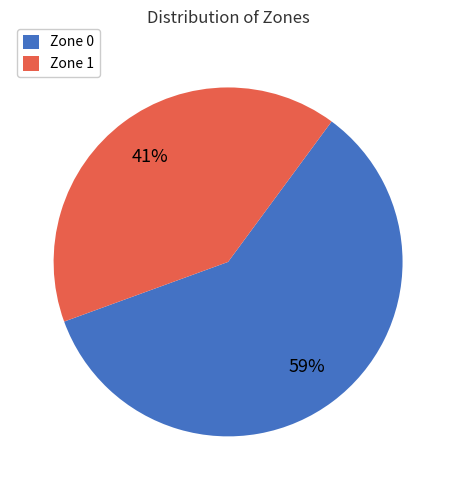

Which category has the biggest portion of the pie?

Zone 0